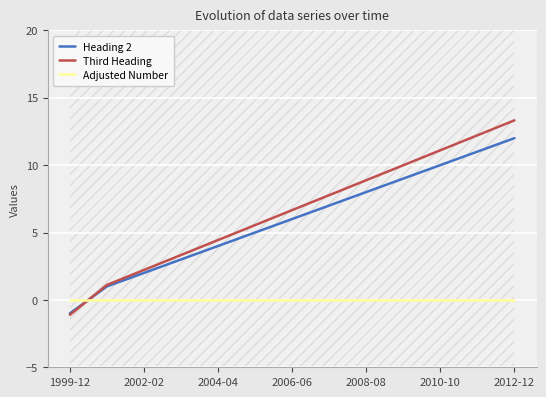

What are all the series names shown in the legend?

Heading 2, Third Heading, Adjusted Number